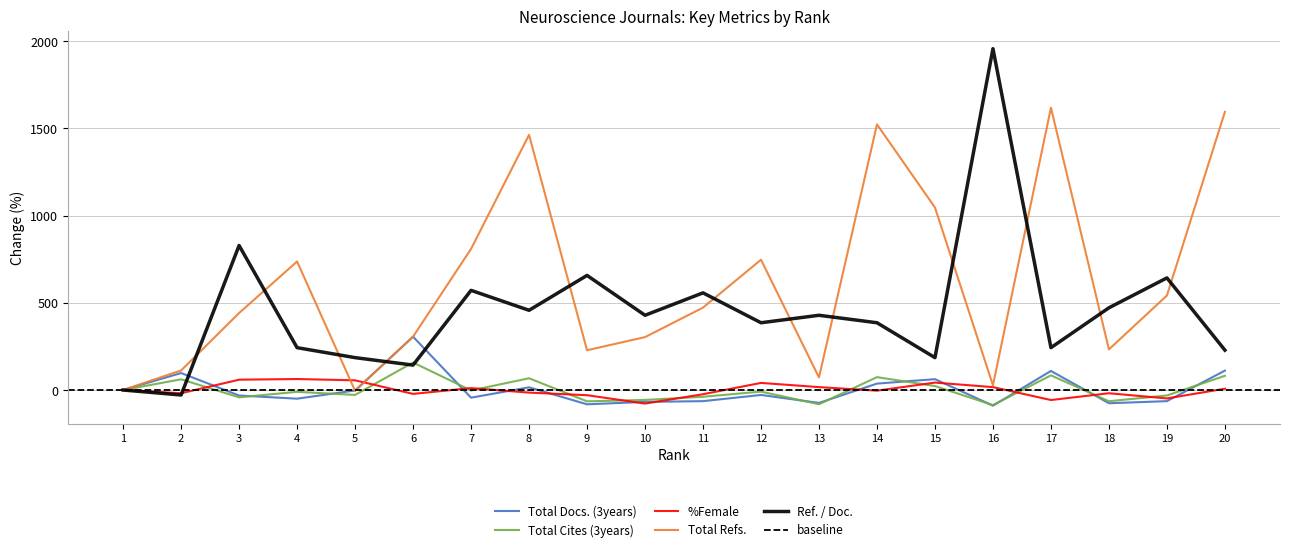

Which series ends up on top after the final intersection of Ref. / Doc. and Total Cites (3years)?

Ref. / Doc.